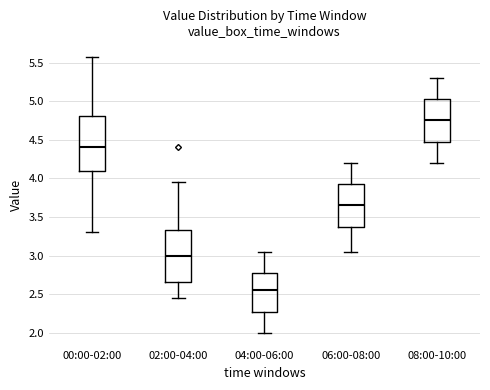

Which box's median line is the lowest?

04:00-06:00